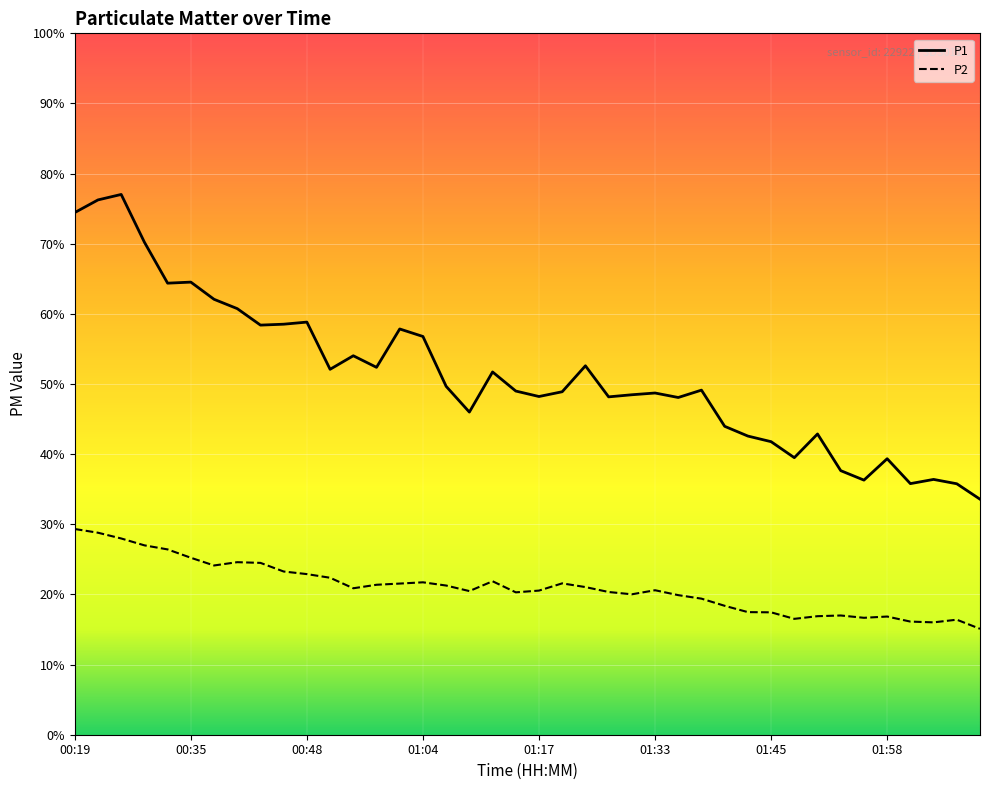

Does the chart display data point markers on the line(s)?

No